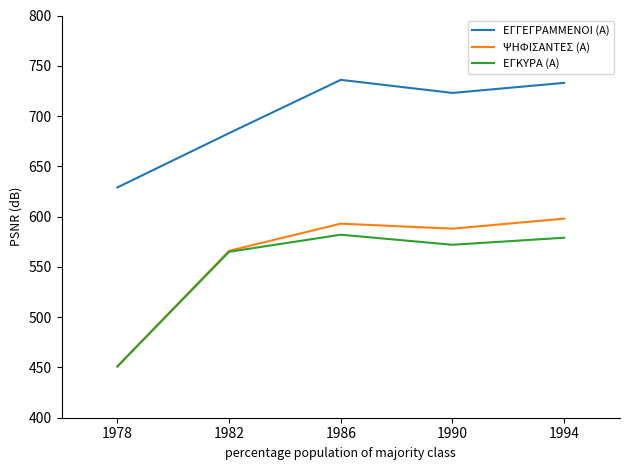

List the labels in order of ΨΗΦΙΣΑΝΤΕΣ (Α) value, smallest first.

1978, 1982, 1990, 1986, 1994